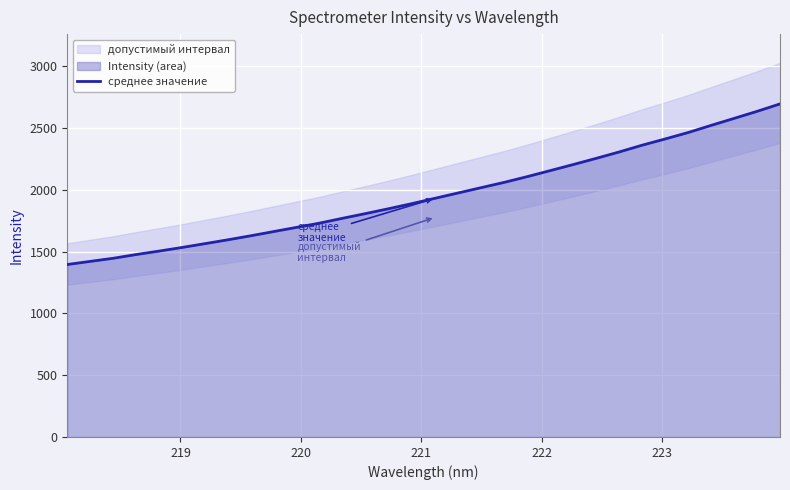

How many values are below 1932?

16